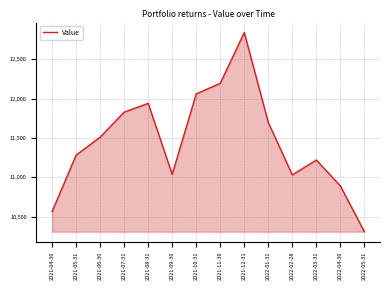

Between 2021-05-31 and 2022-05-31, which is larger?

2021-05-31